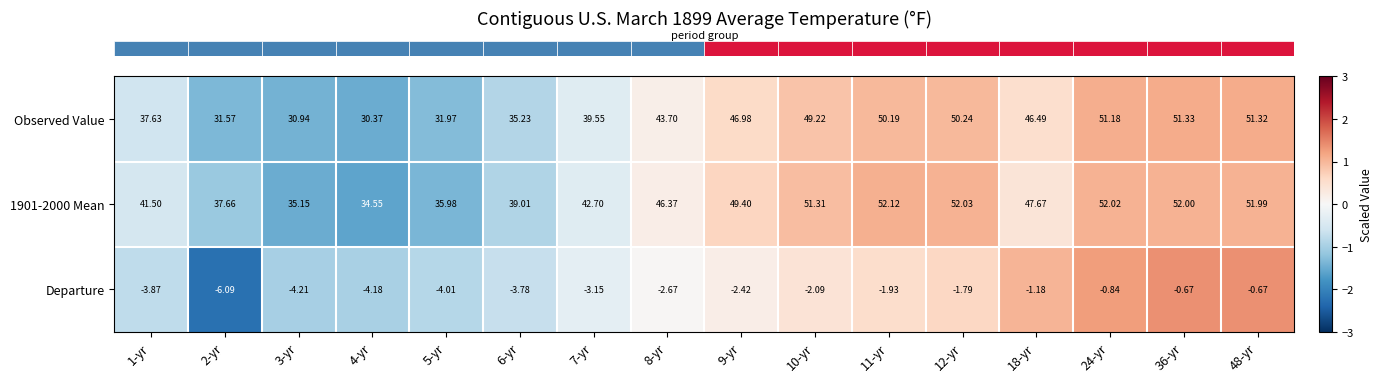

Which category has the highest value across all series?

11-yr